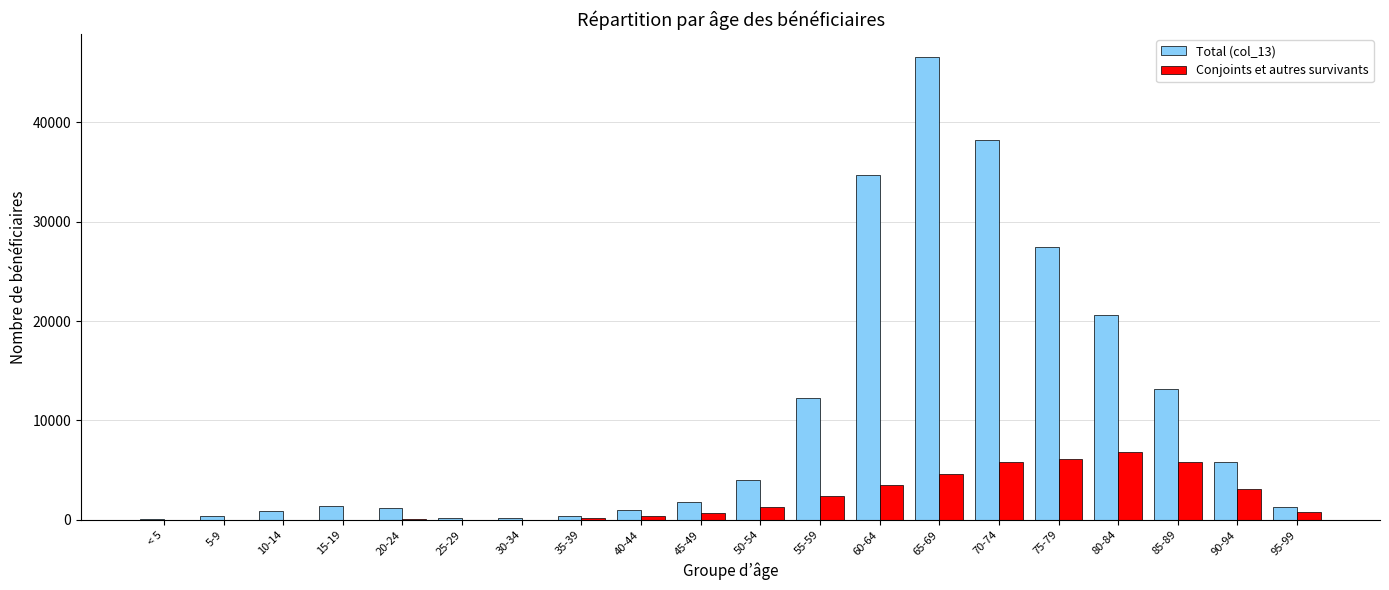

Which series has the largest total across all categories?

Total (col_13)